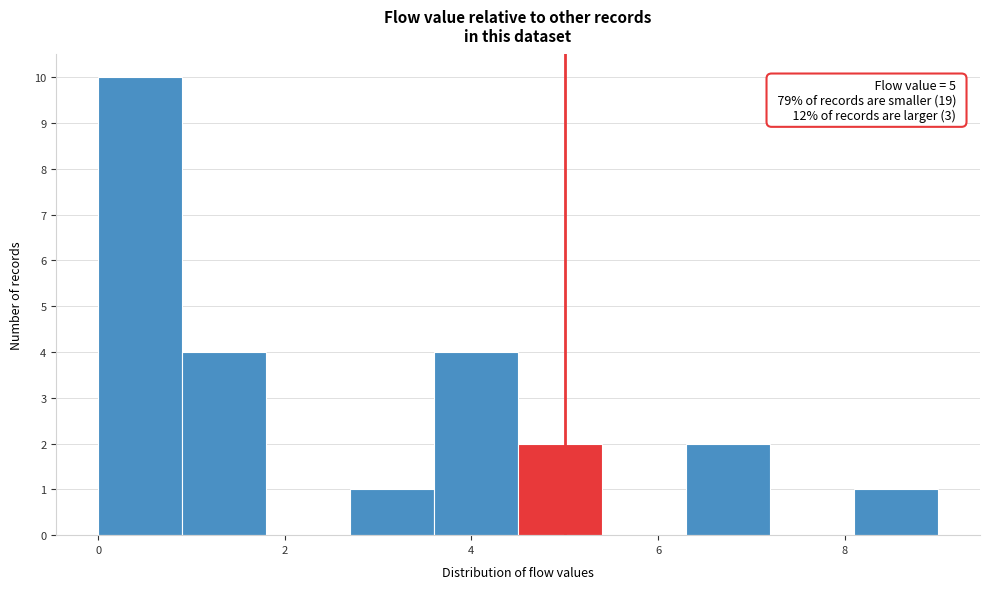

Which range on the x-axis has the tallest bar?

0.0 to 0.9